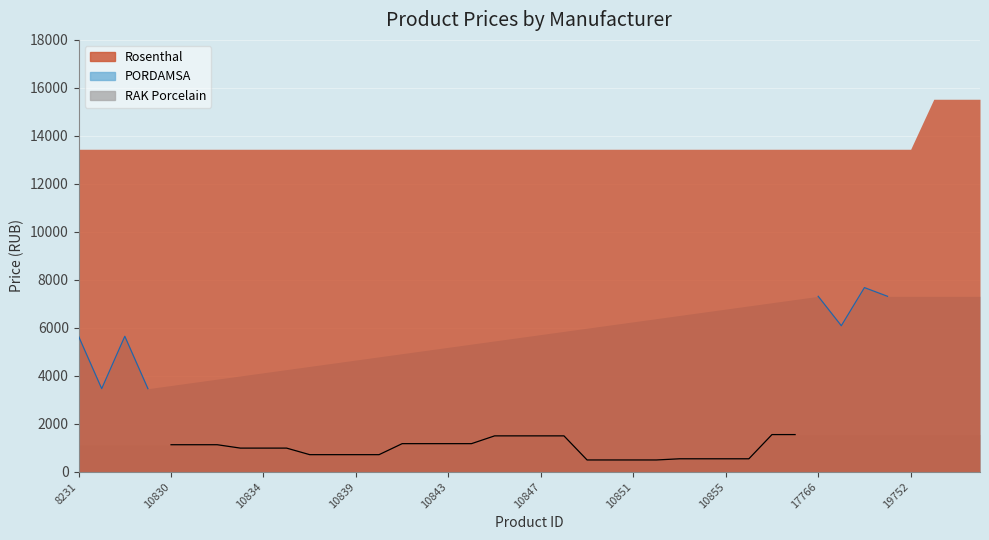

What is the label of the 24th point from the left?

23